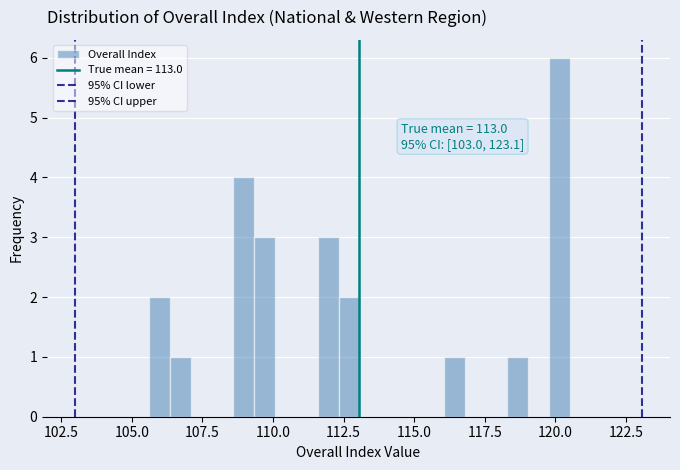

Around what value on the x-axis is the tallest bar? Give the approximate position of its centre, as read against the axis.

120.0